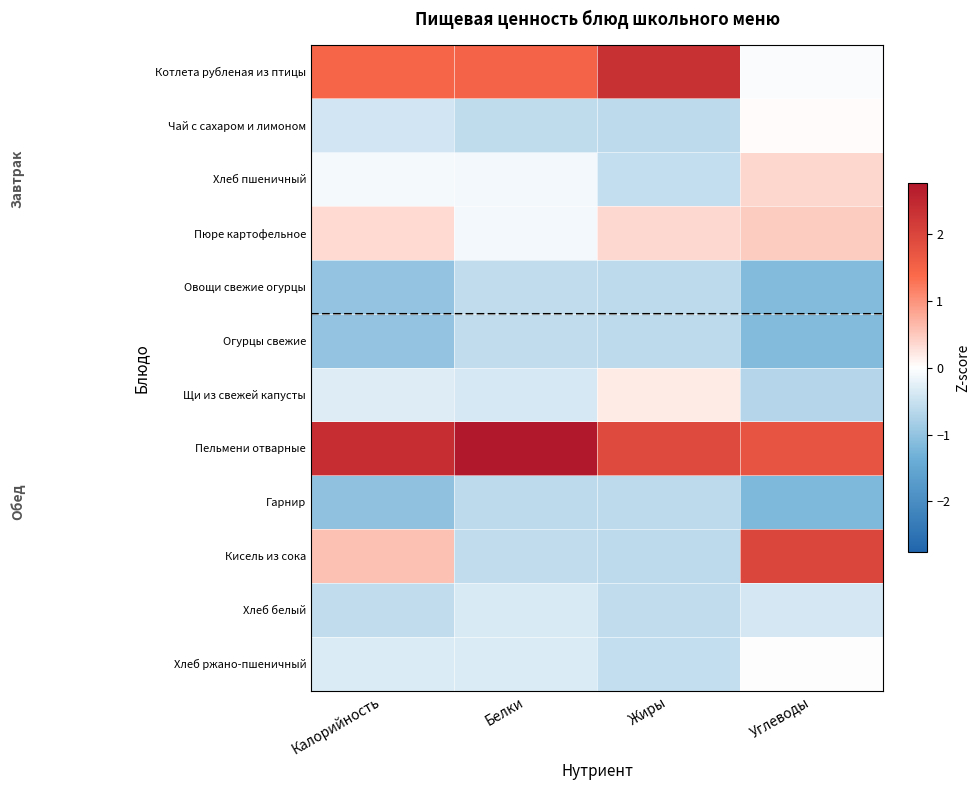

What is the spread (max minus min) of values at Углеводы?

3.2